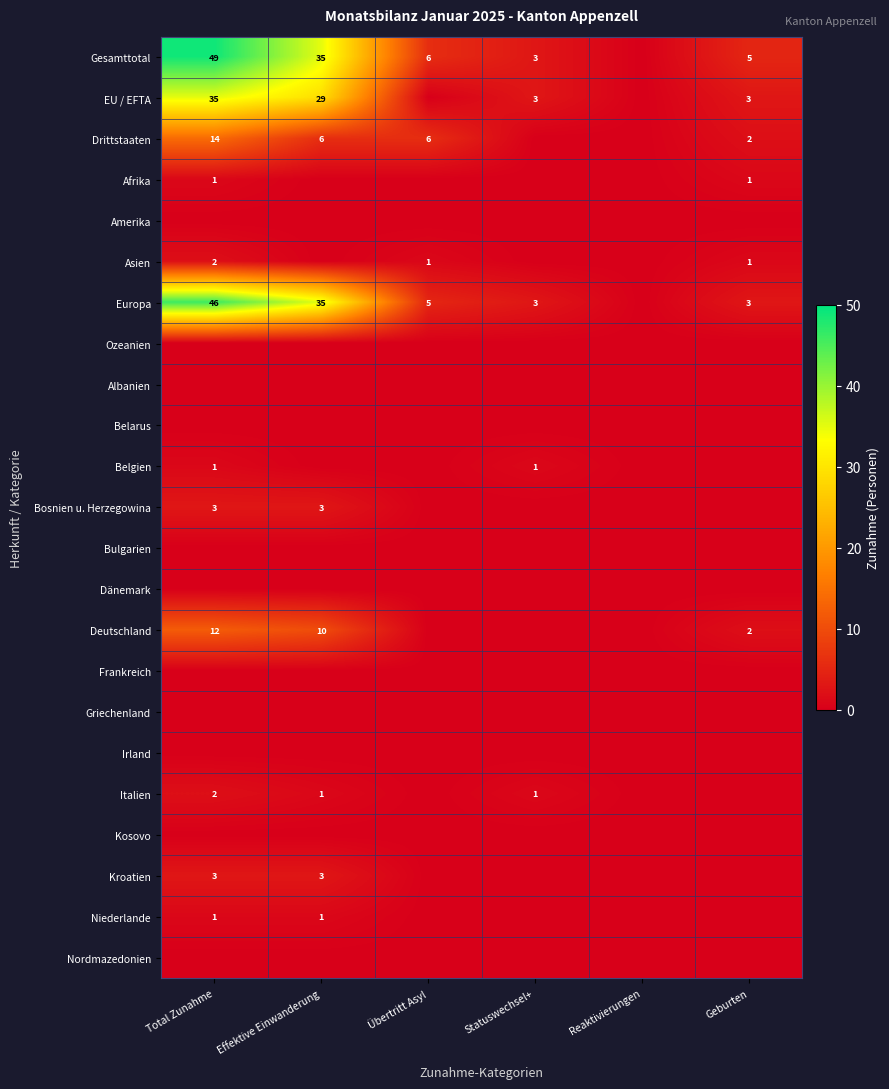

Is it true that Asien equals 2 at Total Zunahme?

True